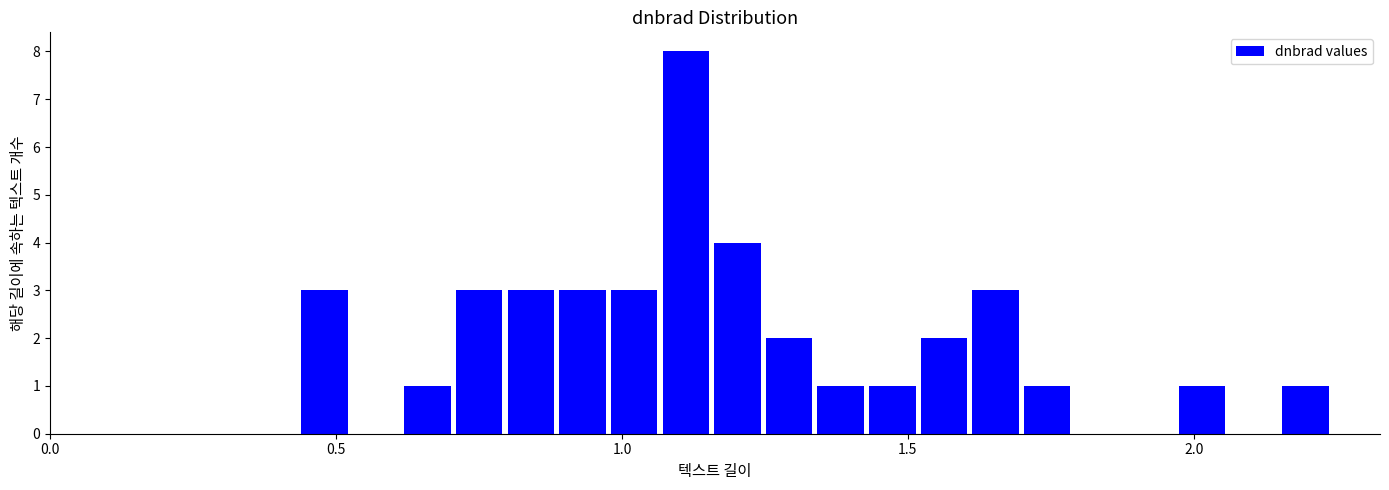

Around what value on the x-axis is the tallest bar? Give the approximate position of its centre, as read against the axis.

1.10